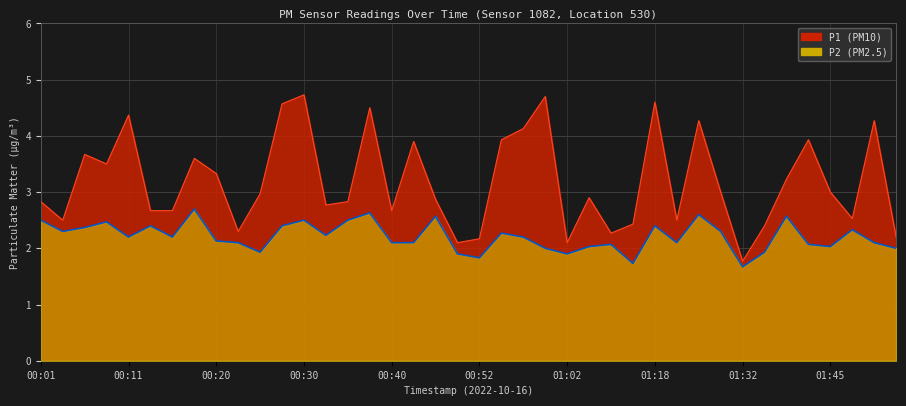

At 01:04, list the series in order from largest to smallest.

P1, P2